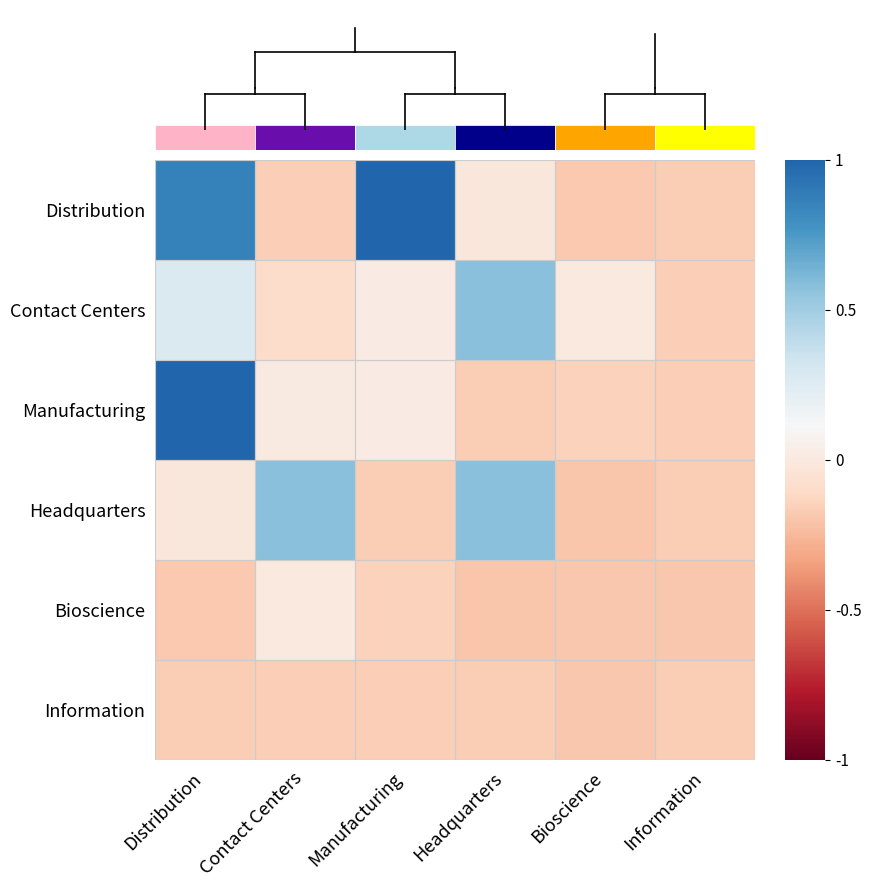

At Contact Centers, list the series in order from largest to smallest.

Headquarters, Manufacturing, Bioscience, Contact Centers, Distribution, Information